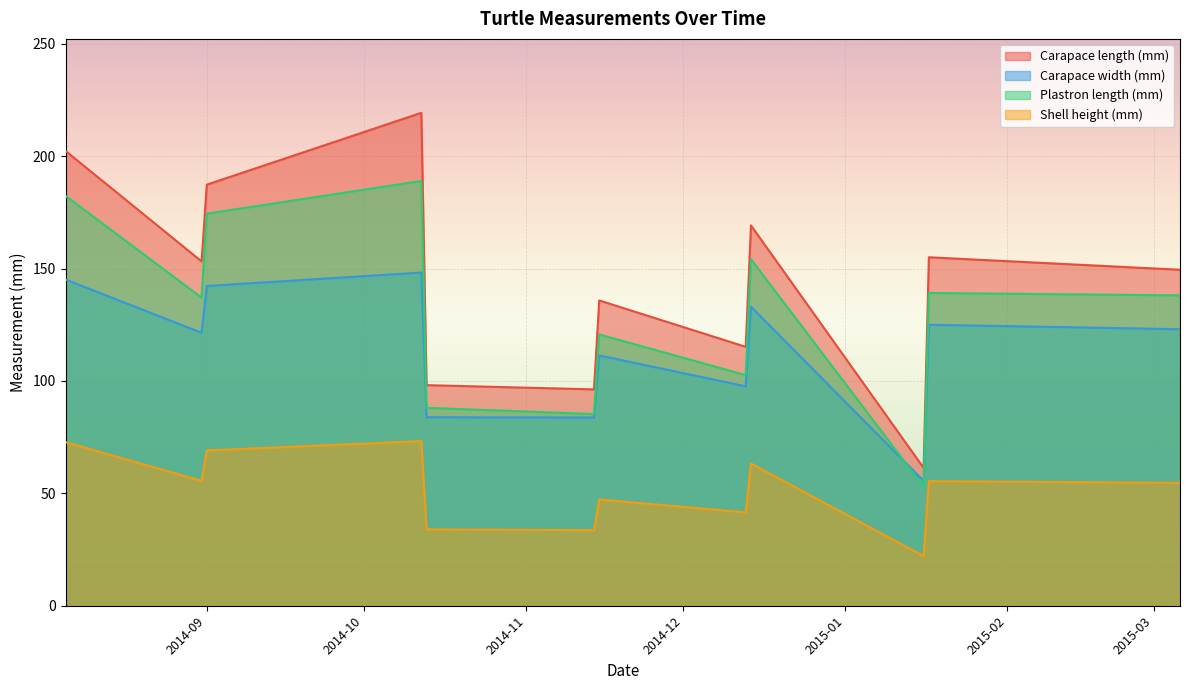

What are all the series names shown in the legend?

Carapace length (mm), Carapace width (mm), Plastron length (mm), Shell height (mm)